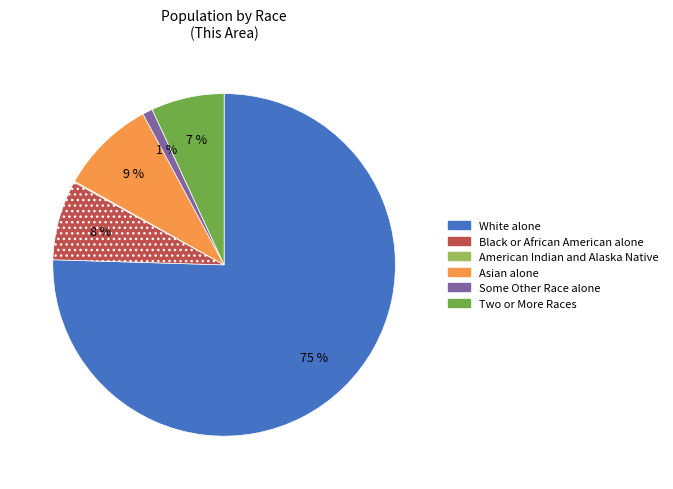

To the nearest percent, what is the average slice percentage?

17%